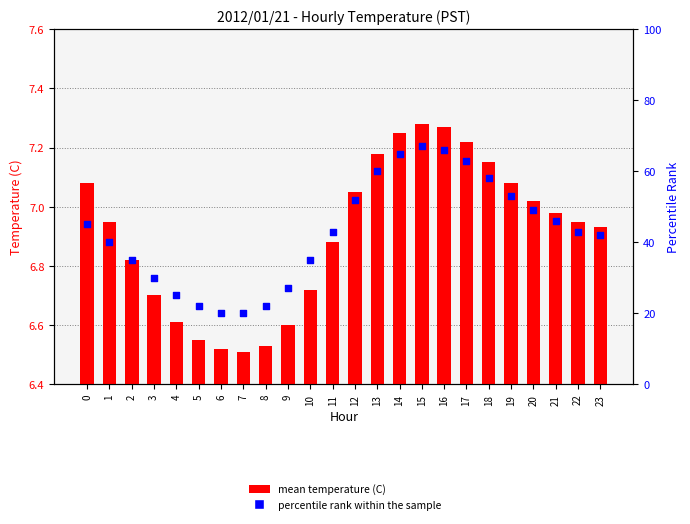

What are all the series names shown in the legend?

mean temperature (C), percentile rank within the sample